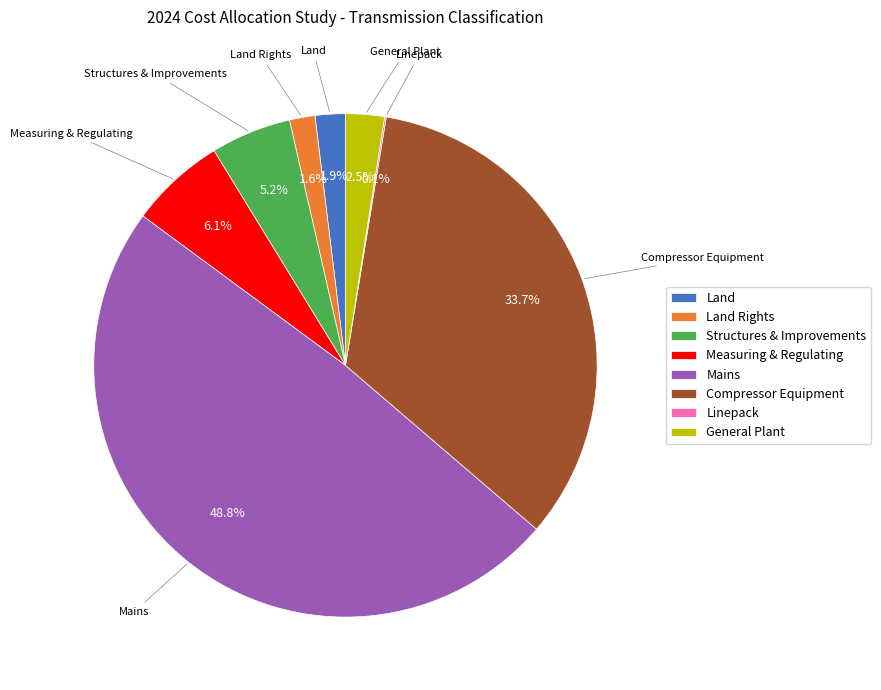

Between Mains and Compressor Equipment, which is larger?

Mains